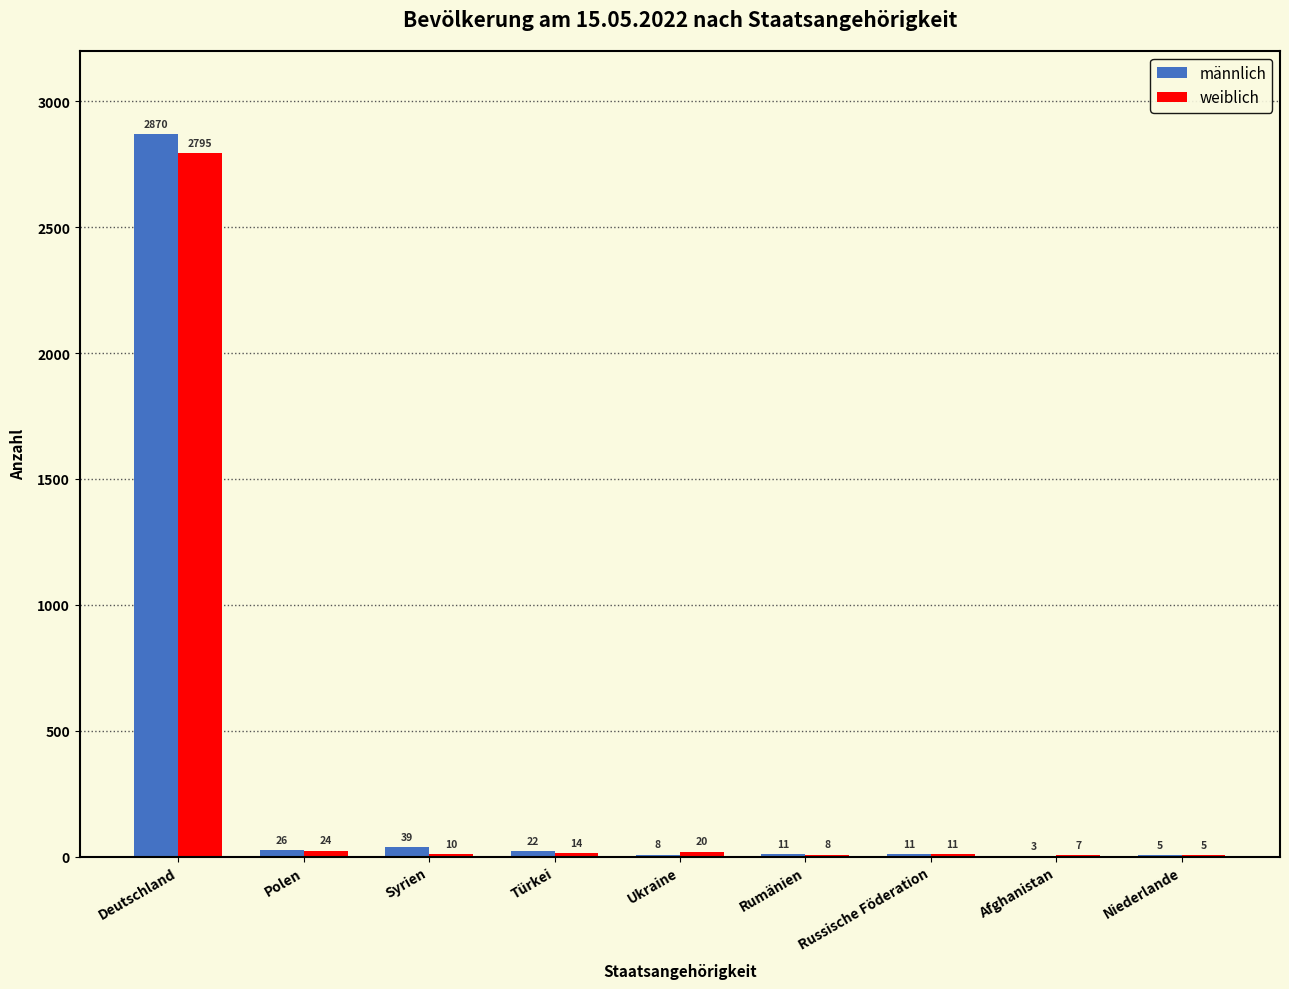

Is the value of weiblich at Niederlande greater than the value of männlich at Polen?

No